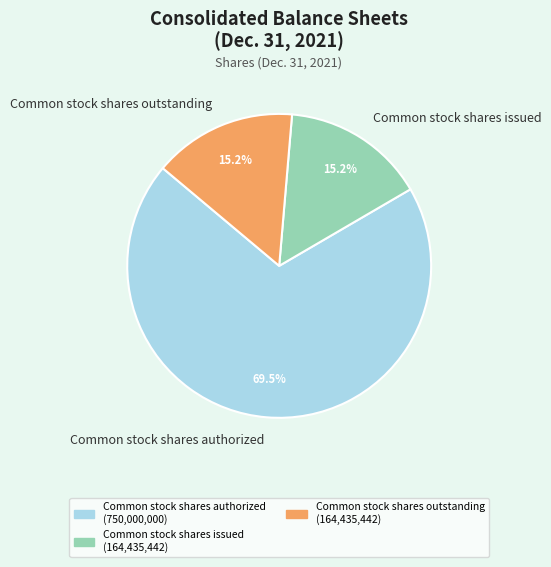

Which slice is the largest?

Common stock shares authorized